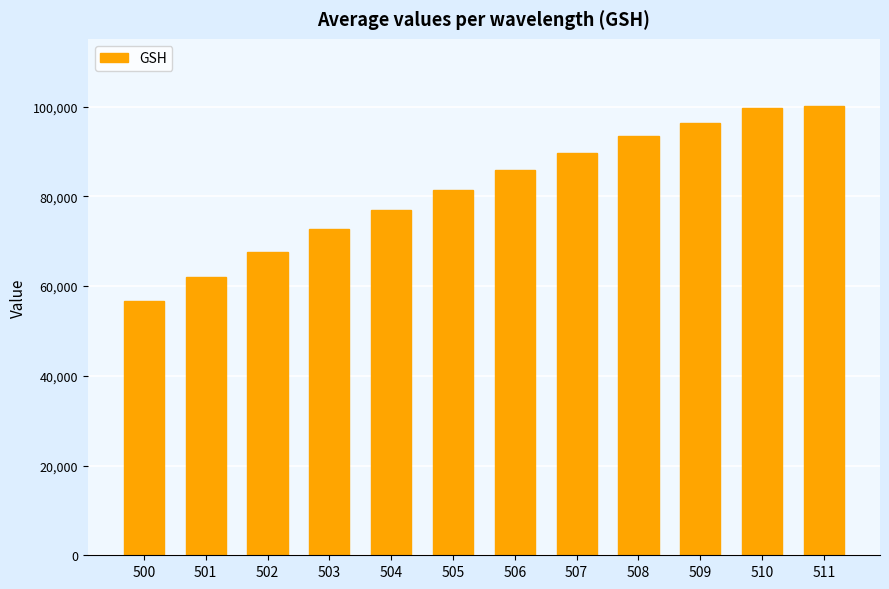

What is the smallest value displayed?

56613